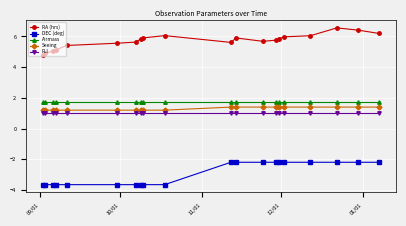

List the series in order of their peak value, highest first.

RA (hrs), Airmass, Seeing, FLI, DEC (deg)